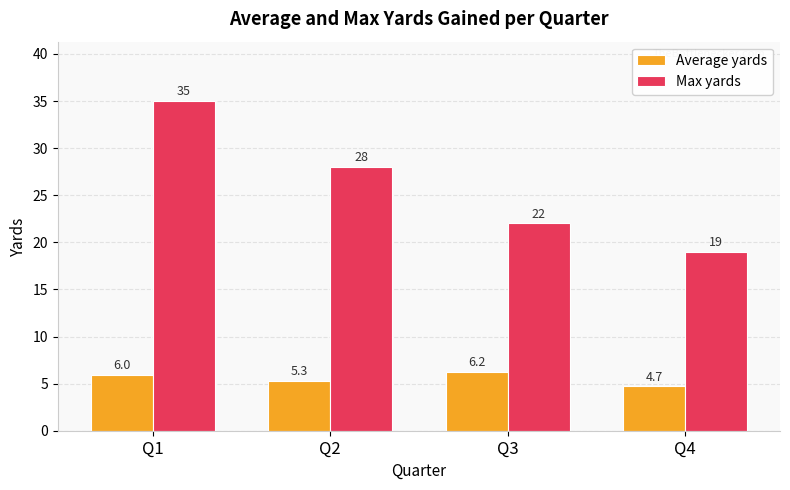

What is the sum of all Max yards values?

104.0